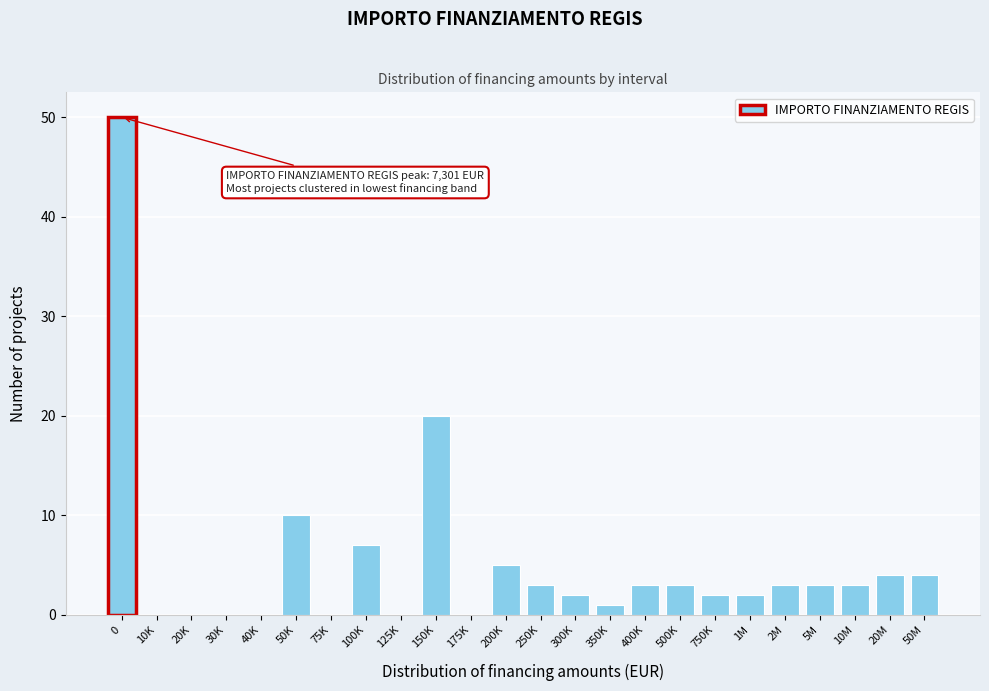

Reading right to left, list all the values displayed in this chart.

50M=4	20M=4	10M=3	5M=3	2M=3	1M=2	750K=2	500K=3	400K=3	350K=1	300K=2	250K=3	200K=5	175K=0	150K=20	125K=0	100K=7	75K=0	50K=10	40K=0	30K=0	20K=0	10K=0	0=50